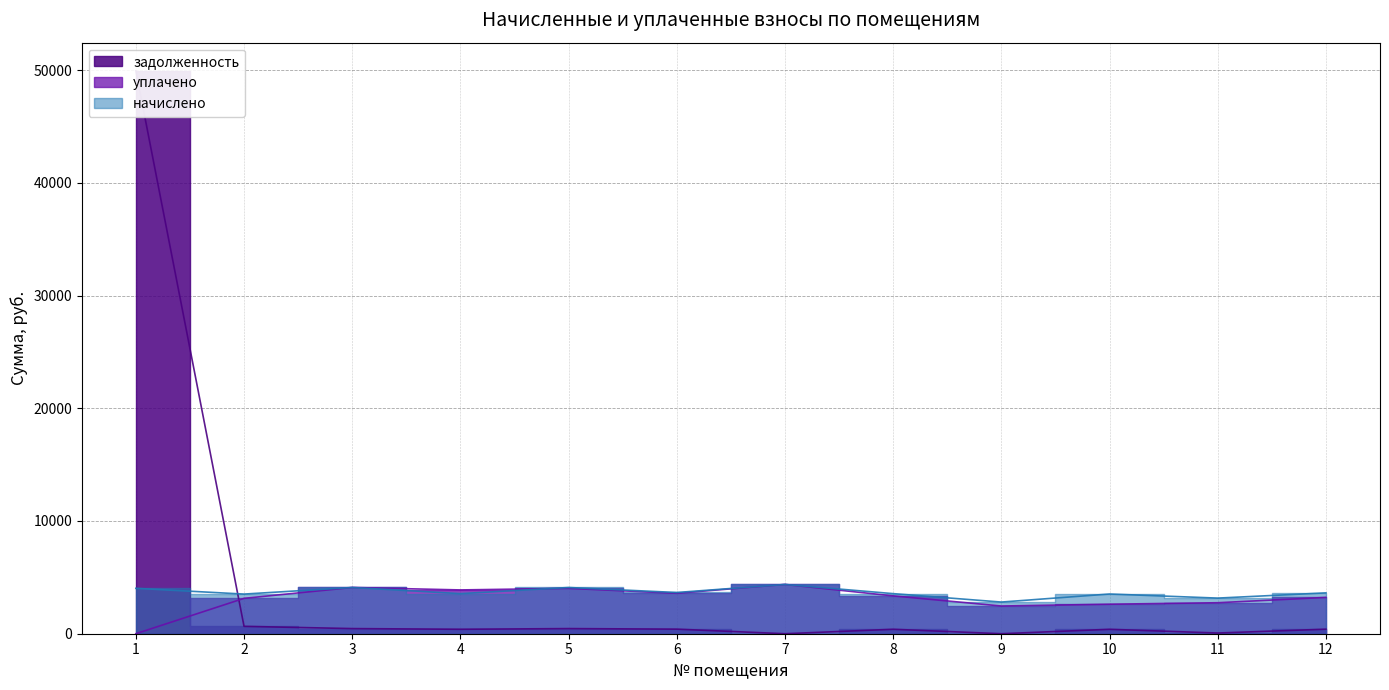

Reading right to left, list all the values displayed in this chart.

начислено: 3623.7	3159.8	3522.9	2808.7	3556.4	4369.9	3657.3	4101.0	3556.4	4101.0	3516.1	4027.1
уплачено: 3221.2	2749.5	2617.8	2457.6	3356.5	4369.9	3588.8	4024.2	3884.9	4101.0	3138.5	0.0
задолженность: 402.6	61.7	392.2	0.0	395.2	0.0	406.4	455.7	395.2	455.7	654.4	49935.9